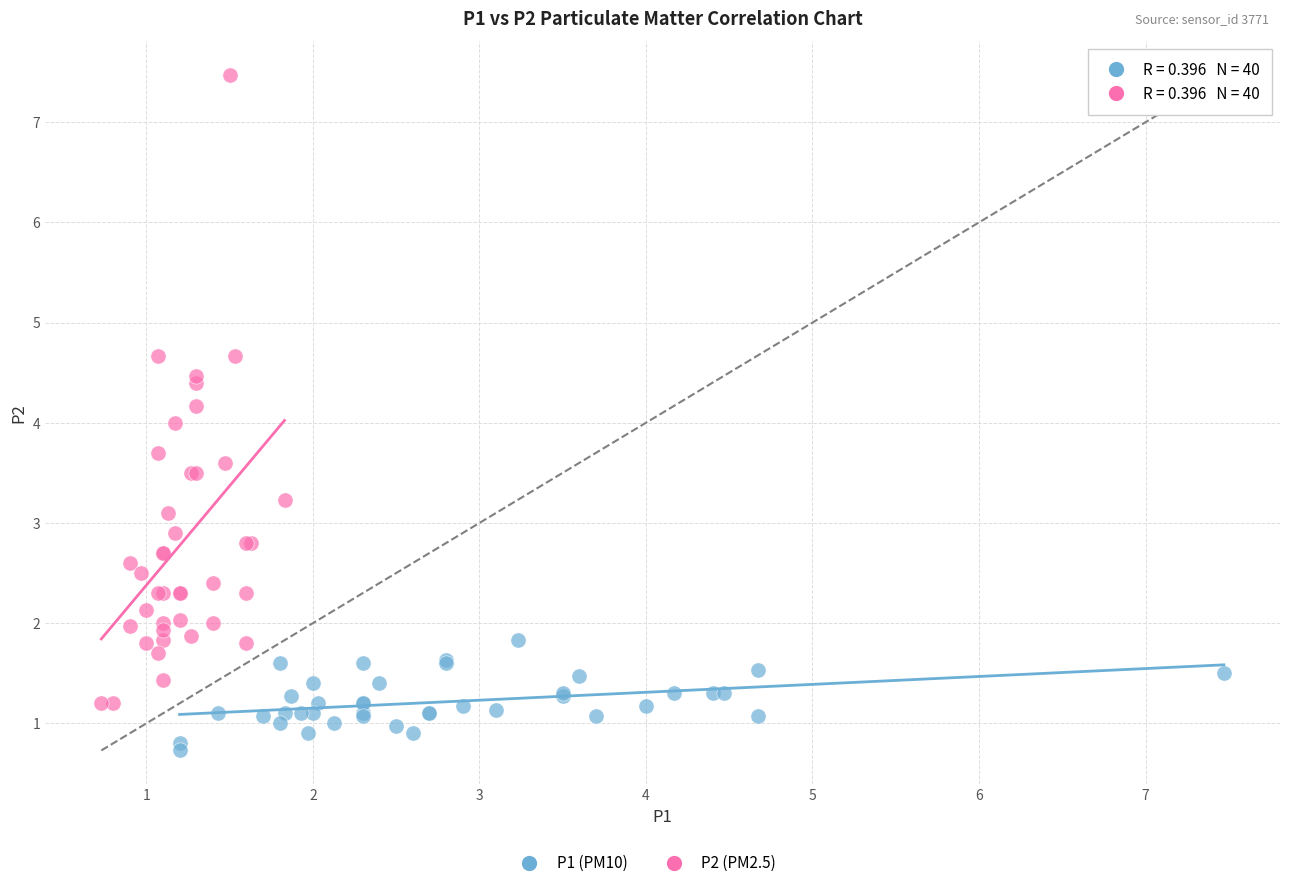

Which series has the largest Y range (max minus min)?

P2 (PM2.5)